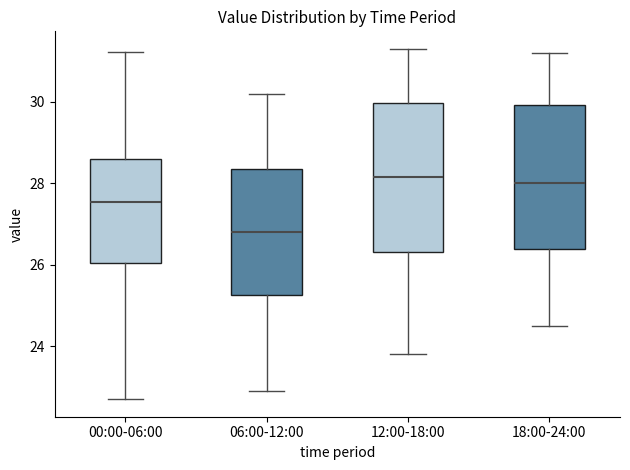

Where does the upper whisker of the box for 12:00-18:00 end on the y-axis? The values are not printed on the chart, so give them approximately, as read against the axis.

31.4